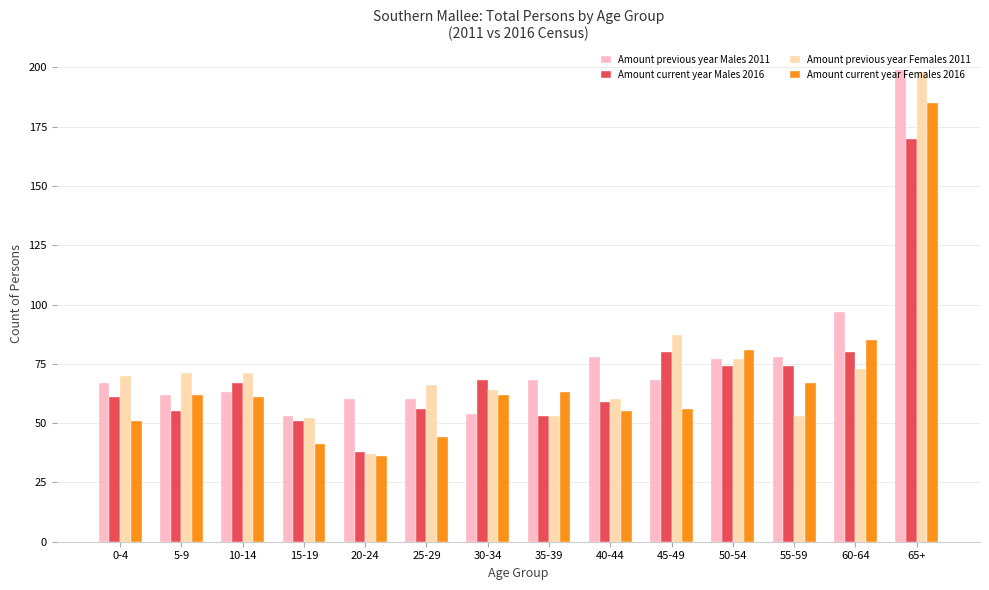

What is the greatest value displayed?

199